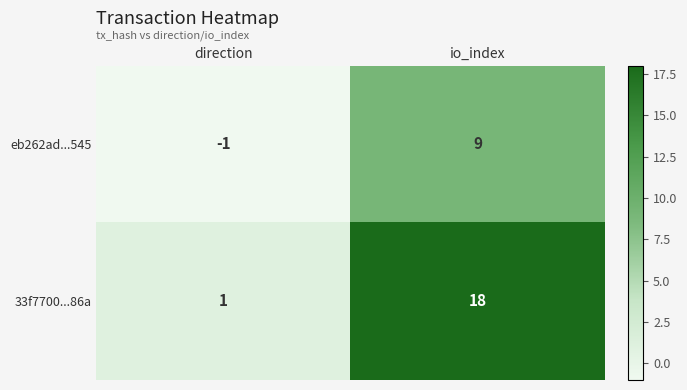

Is it true that eb262ad...545 equals 9 at io_index?

True